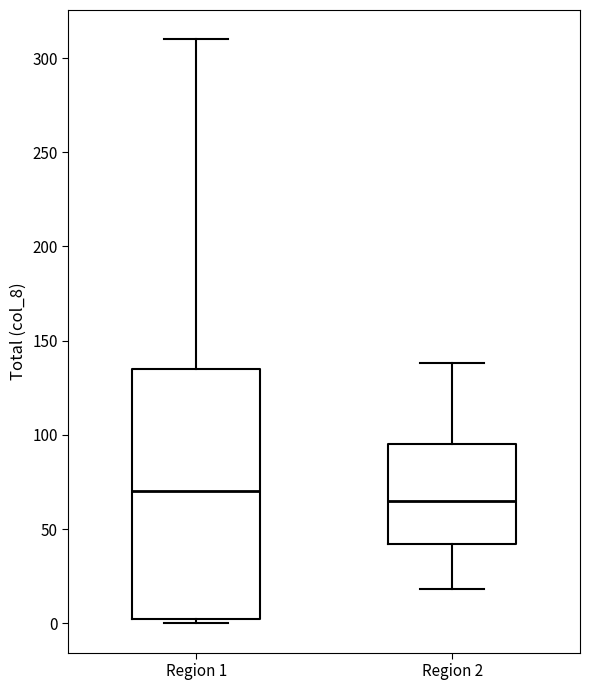

Where is the upper edge of the box for Region 1 on the y-axis? The values are not printed on the chart, so give them approximately, as read against the axis.

135